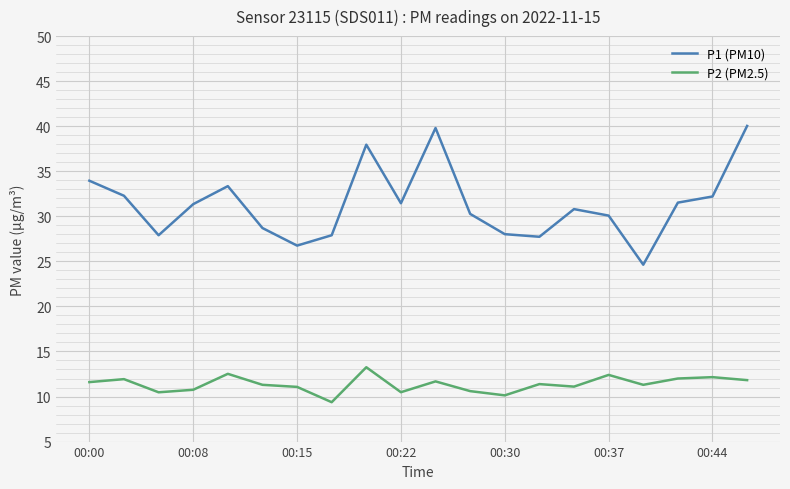

Rank the series by their maximum value, from highest to lowest.

P1 (PM10), P2 (PM2.5)